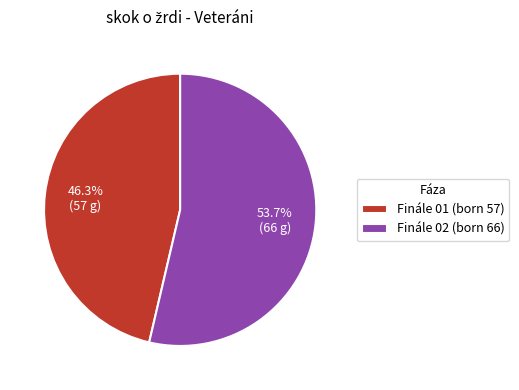

To the nearest percent, what is the difference between the Finále 01 and Finále 02 slice percentages?

7%